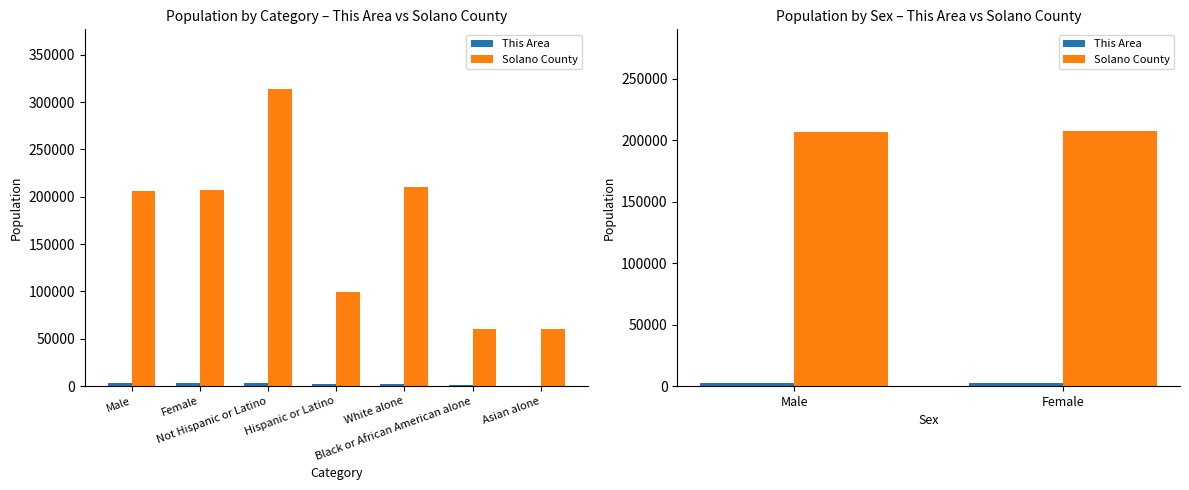

Between Male and Female, which series saw the biggest shift?

Solano County